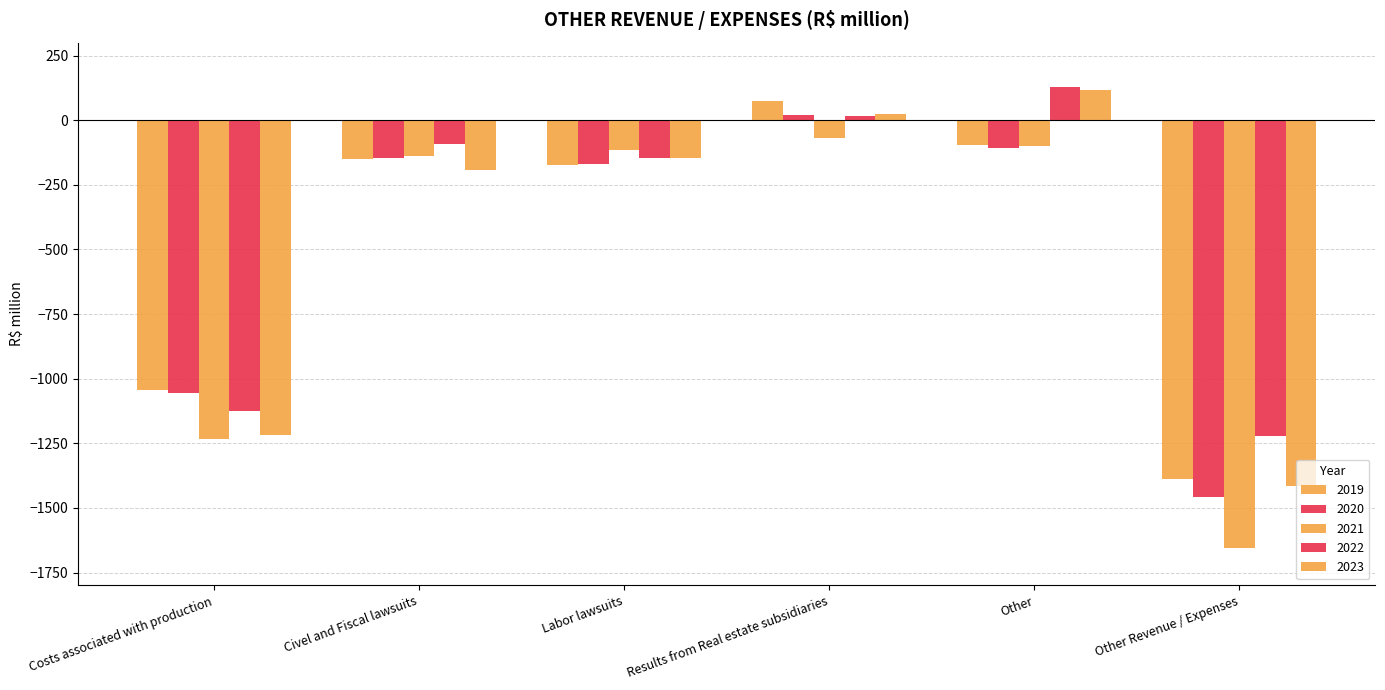

What is the difference between the maximum and second lowest values in the 2022 series?

1254.7